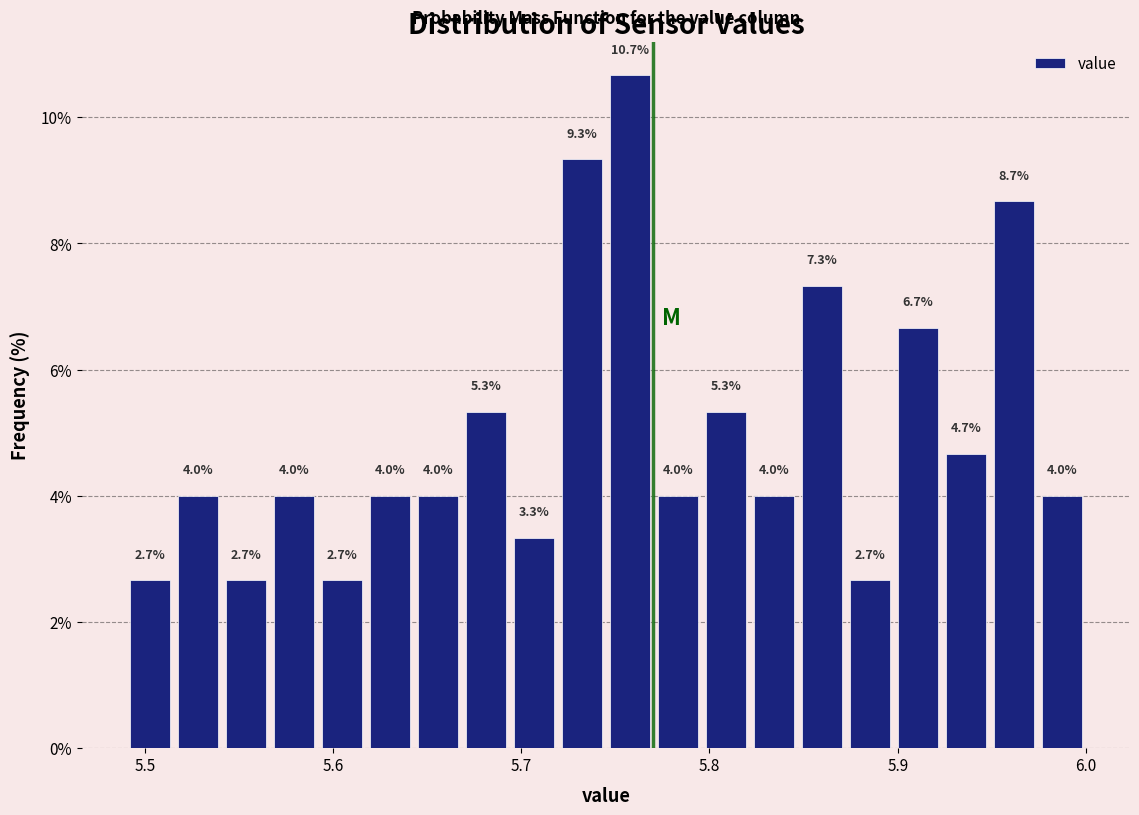

Around what value on the x-axis is the tallest bar? Give the approximate position of its centre, as read against the axis.

5.76